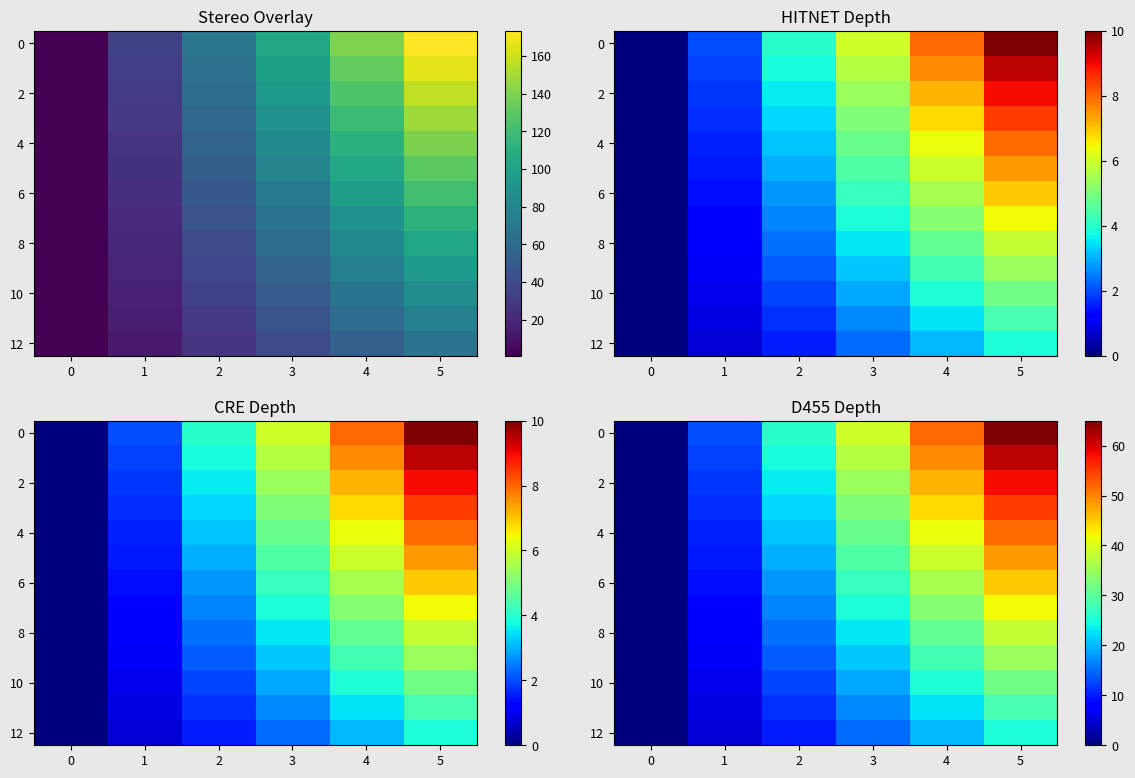

At how many categories does at least one series exceed 36?

3